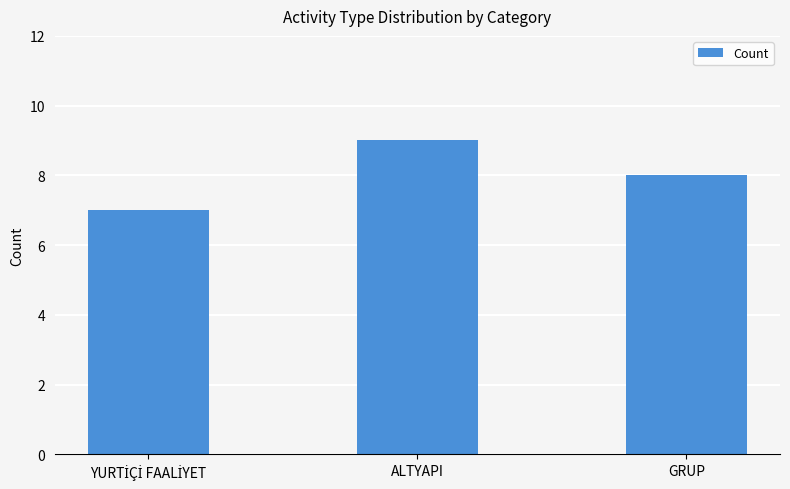

How many distinct data groups are displayed?

1